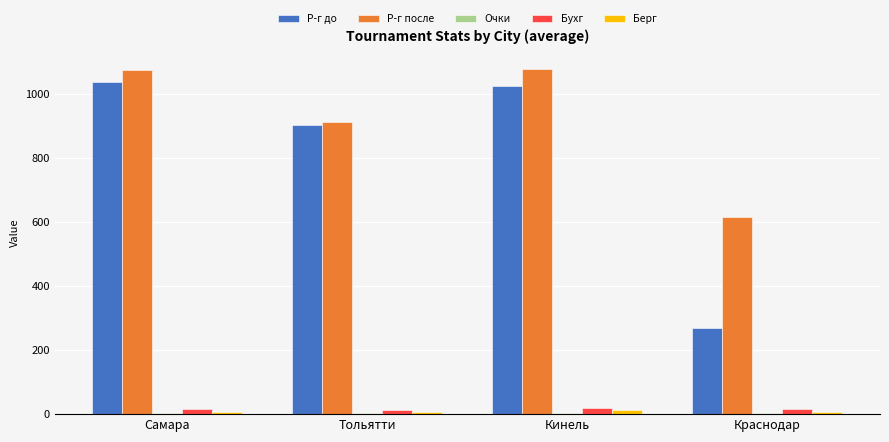

Is the value of Берг at Краснодар greater than the value of Р-г после at Самара?

No